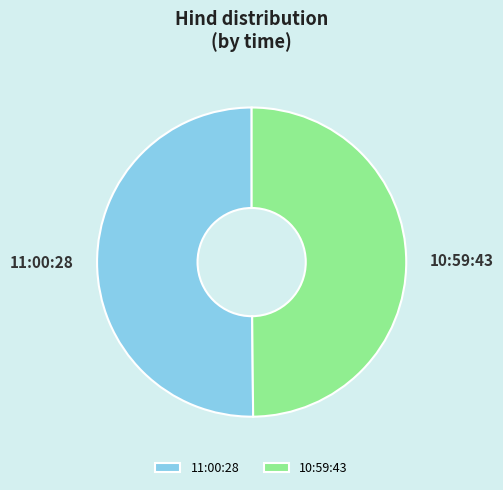

Is the sum of 11:00:28 and 10:59:43 greater than half?

Yes